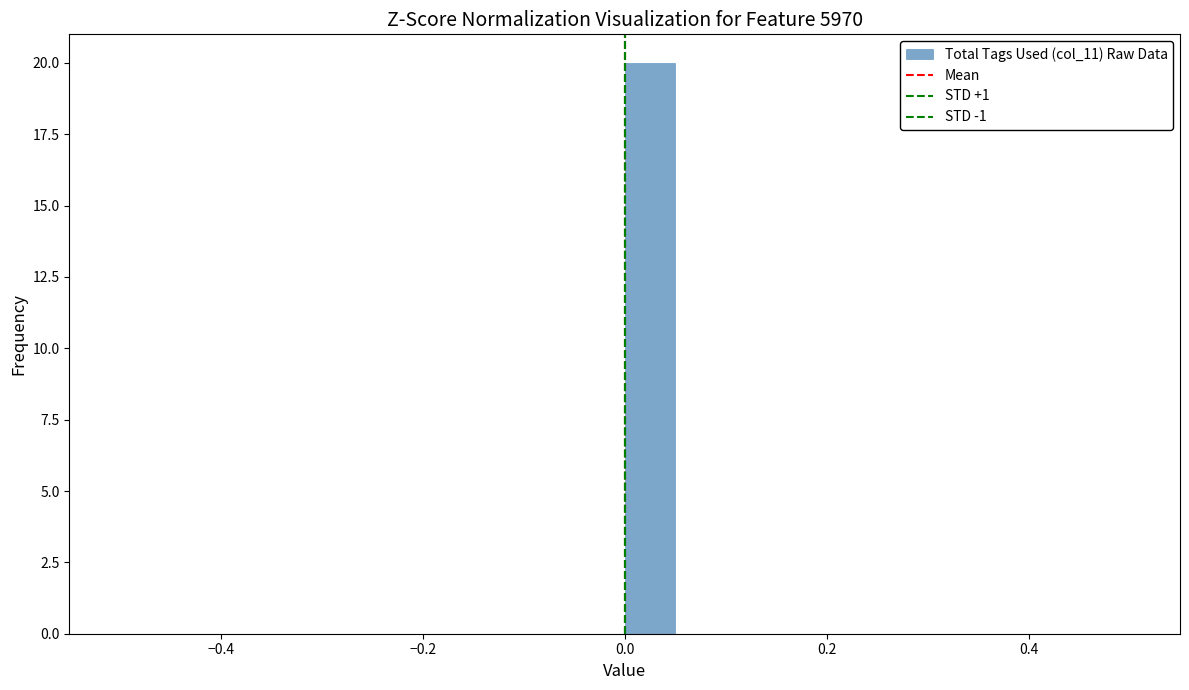

Read against the x-axis, roughly where is the centre of the tallest bar?

0.02